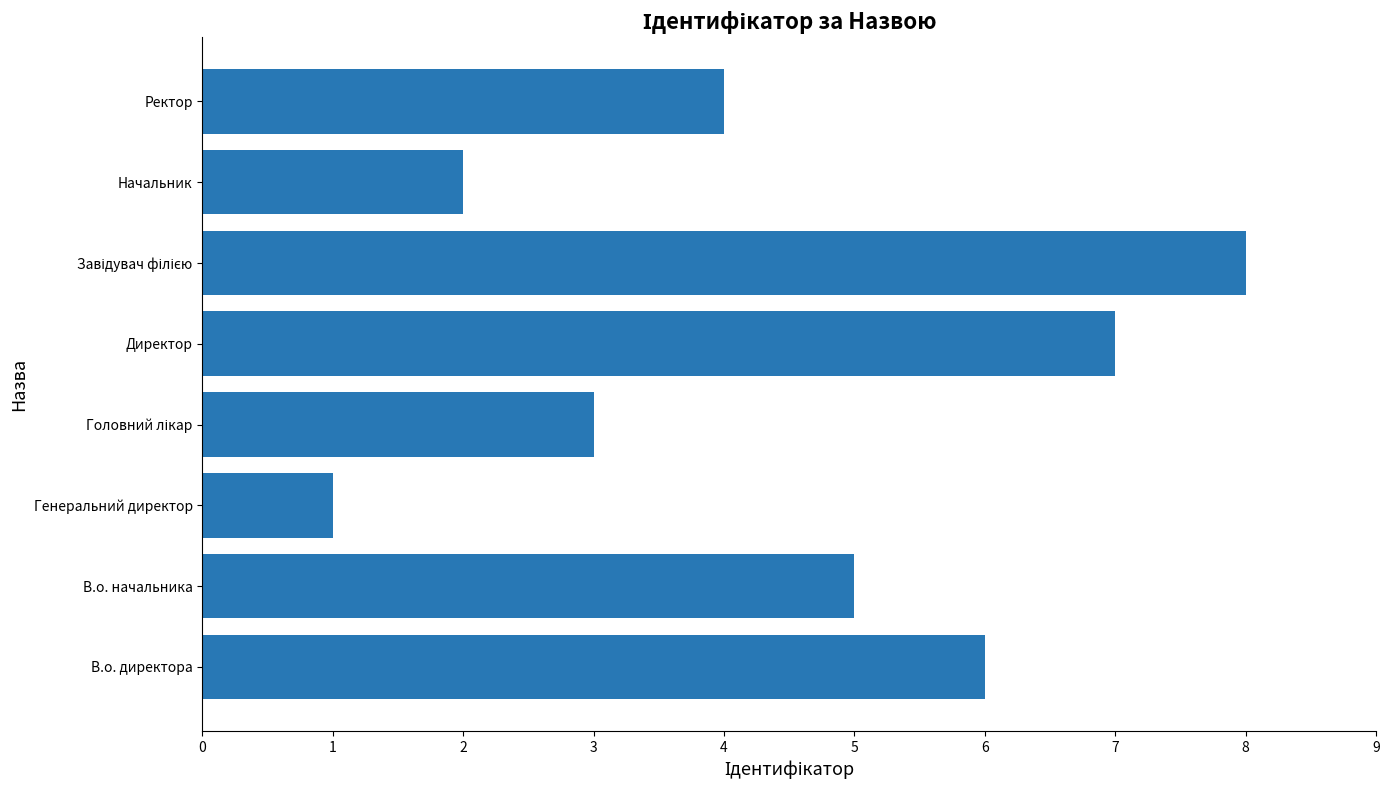

Reading top to bottom, list all the values displayed in this chart.

4	2	8	7	3	1	5	6